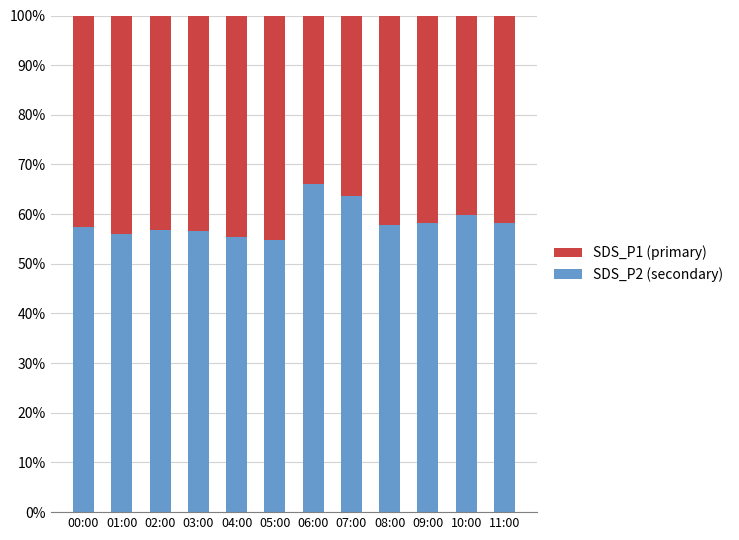

Is it true that SDS_P2 (secondary) equals 66.0 at 06:00?

True